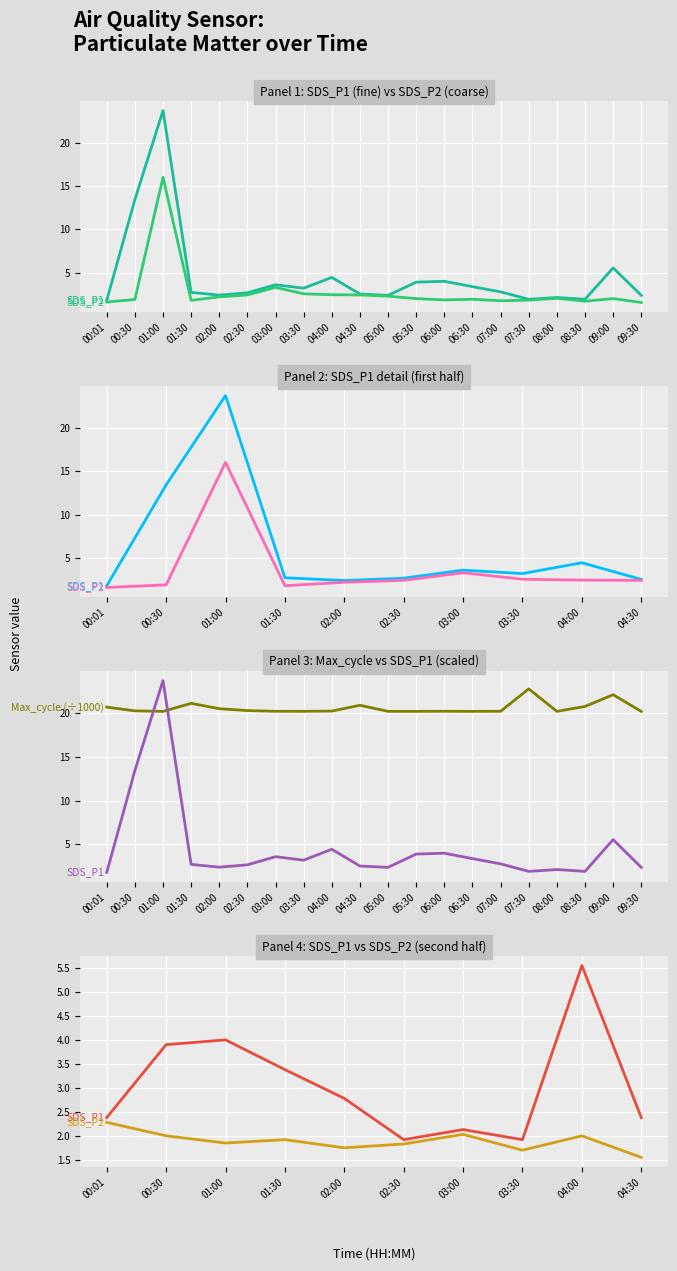

Rank the series at 08:30 from highest to lowest value.

Max_cycle, SDS_P1, SDS_P2